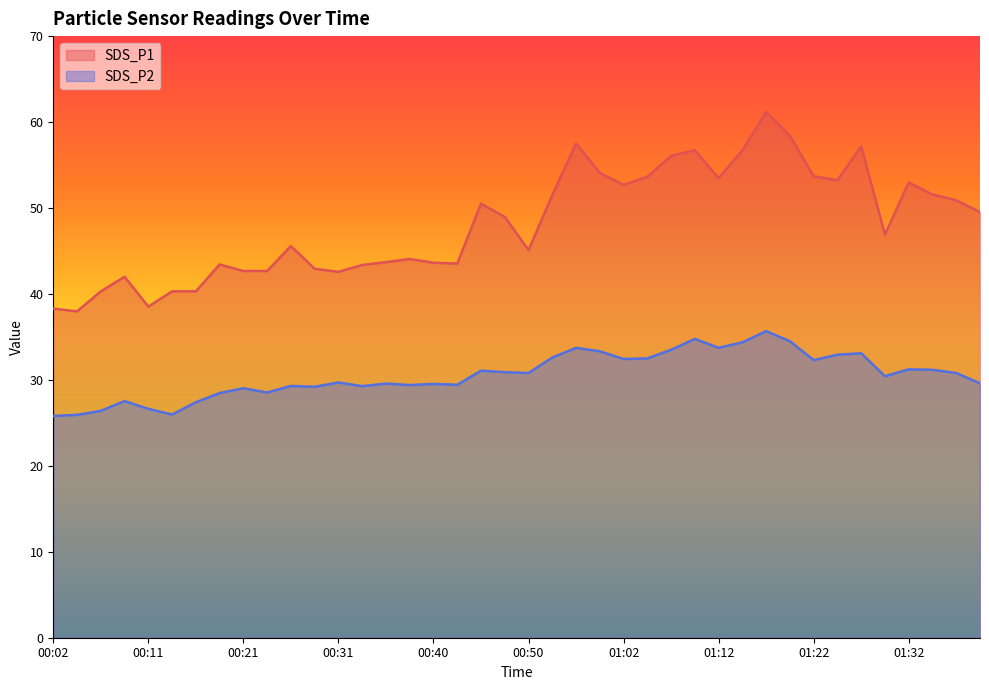

How many lines are shown in the chart?

2